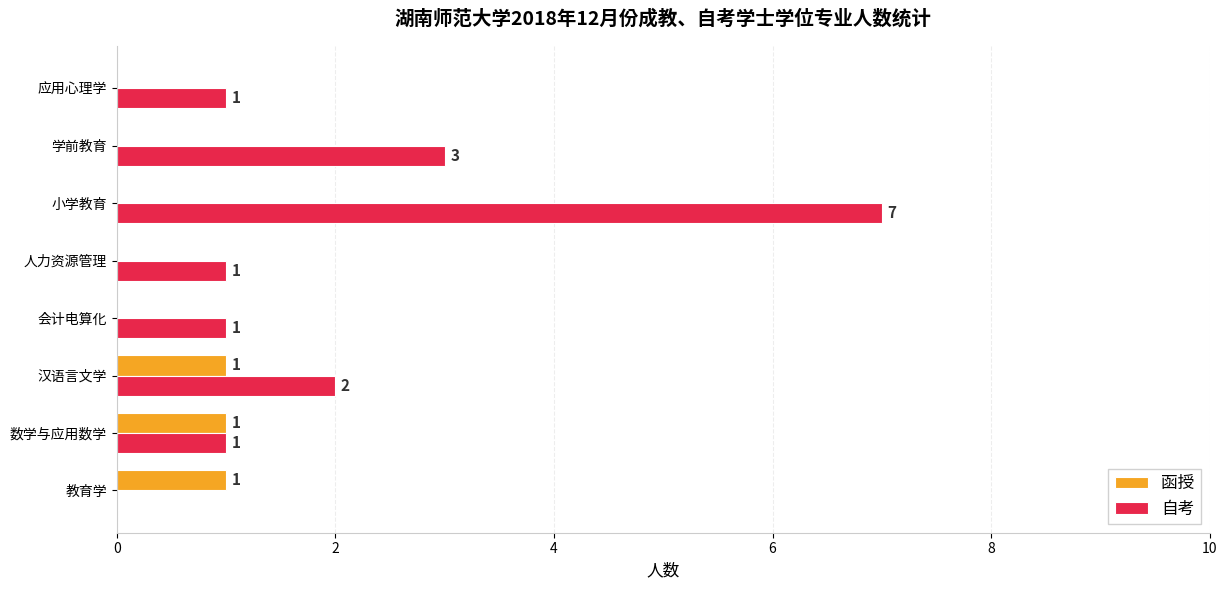

How many values in 函授 are above zero?

3